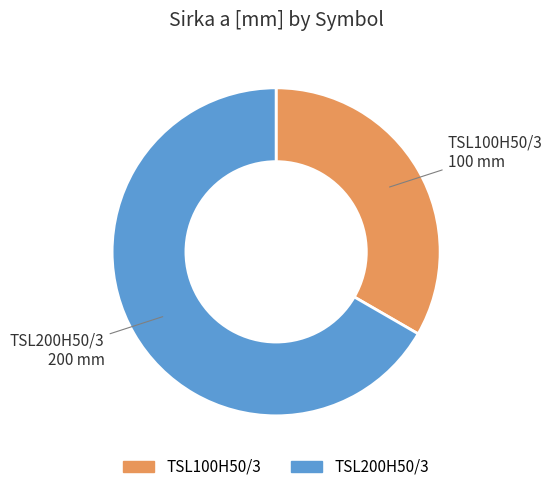

What is the ratio of the value at TSL100H50/3 to the value at TSL200H50/3?

0.5